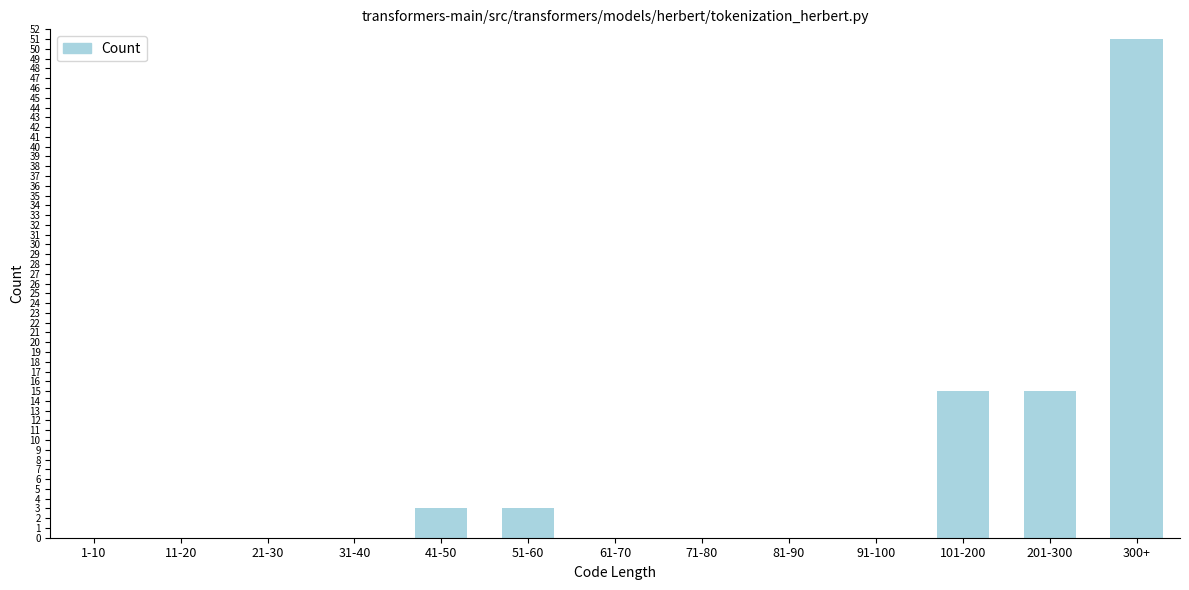

Reading left to right, list all the values displayed in this chart.

1-10=0	11-20=0	21-30=0	31-40=0	41-50=3	51-60=3	61-70=0	71-80=0	81-90=0	91-100=0	101-200=15	201-300=15	300+=51